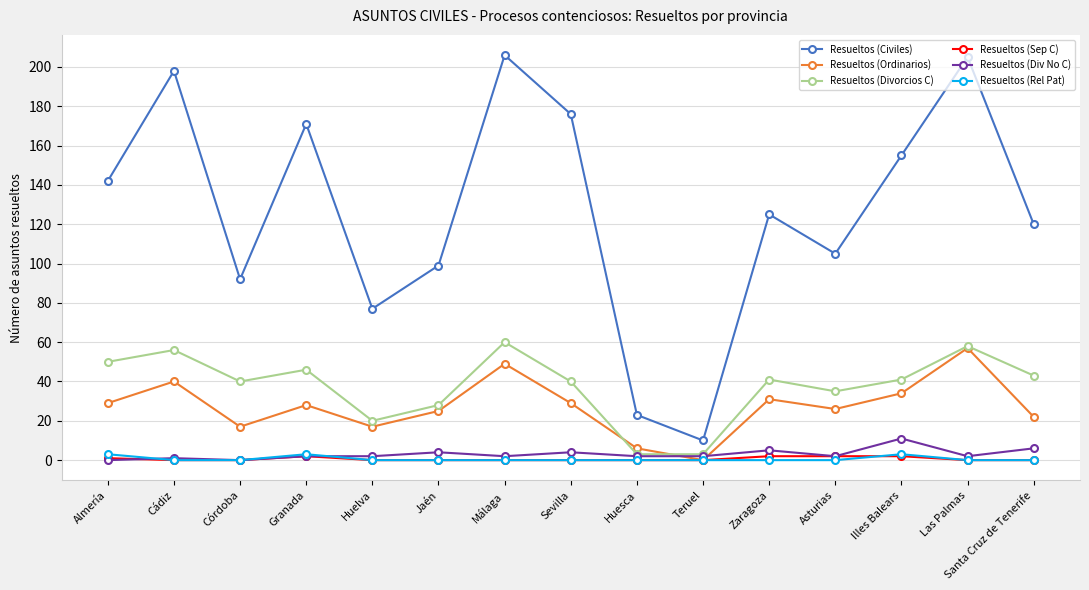

True or false: Resueltos (Civiles) has more than 0 points higher than both neighbors.

True